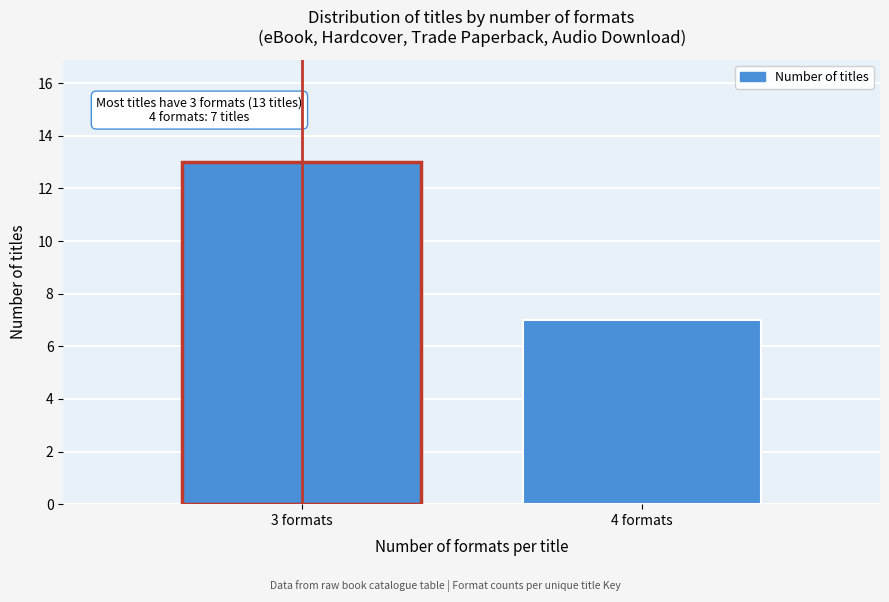

Reading left to right, list all the values displayed in this chart.

13	7